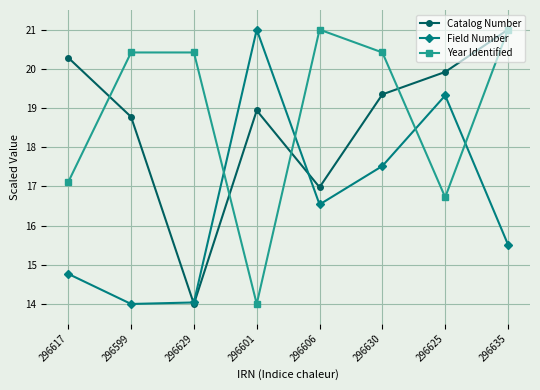

True or false: Field Number has a value of 8.5 at 296625.

False